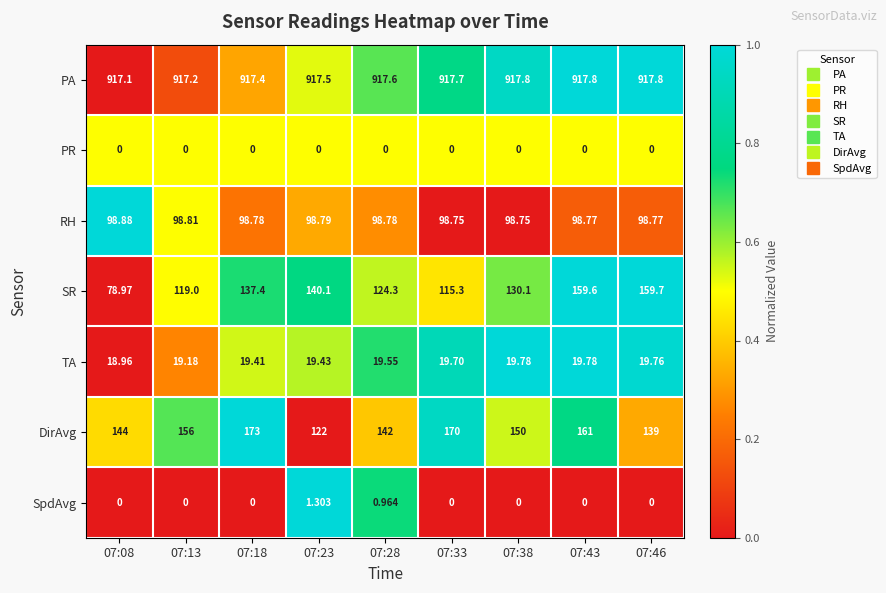

Which series changed the most between 07:28 and 07:46?

SR